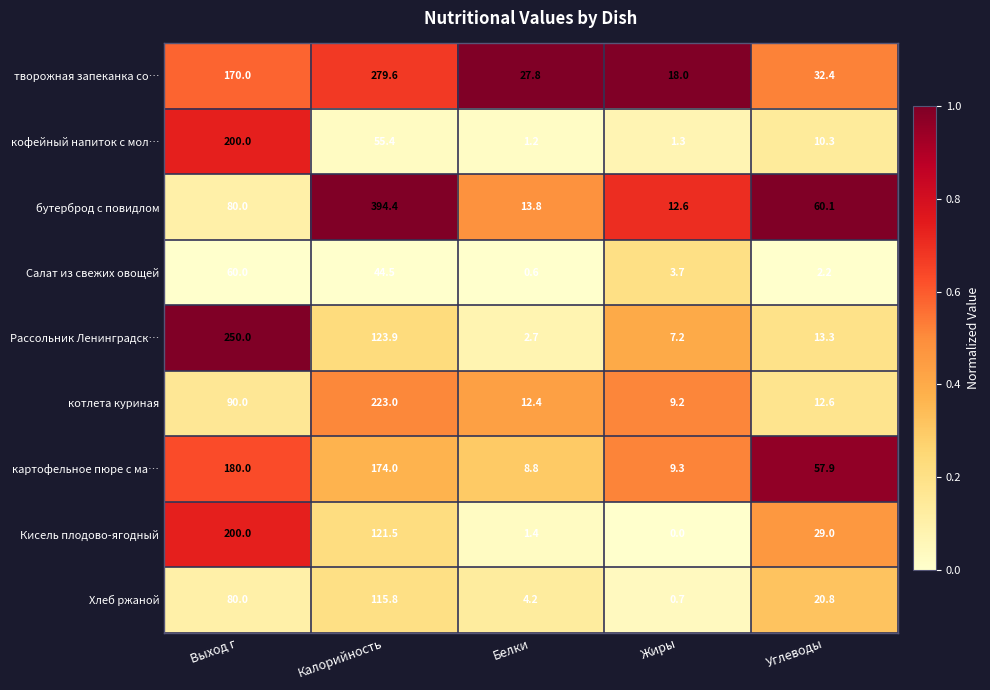

What is the sum of the Кисель плодово-ягодный values at Выход г and Жиры?

200.0